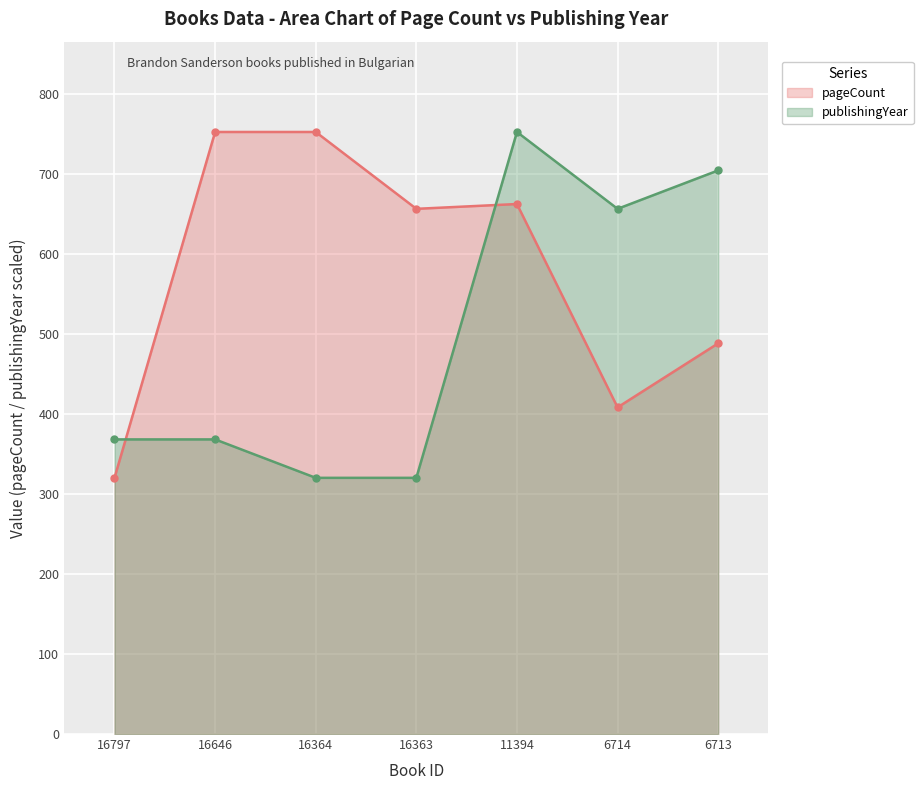

Reading left to right, transcribe all the data shown in this chart.

pageCount: 16797=320	16646=752	16364=752	16363=656	11394=662	6714=408	6713=488
publishingYear: 16797=368	16646=368	16364=320	16363=320	11394=752	6714=656	6713=704